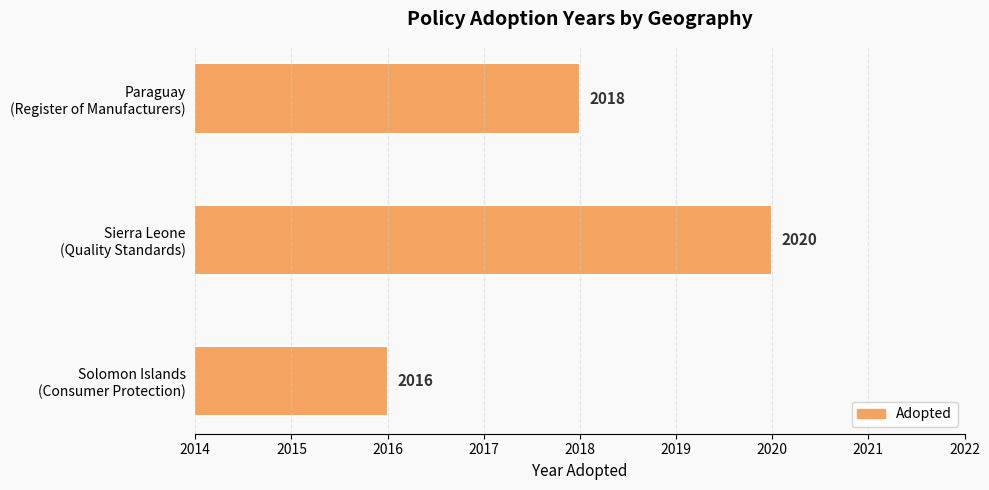

Reading bottom to top, what are all the values shown in this chart?

2016	2020	2018